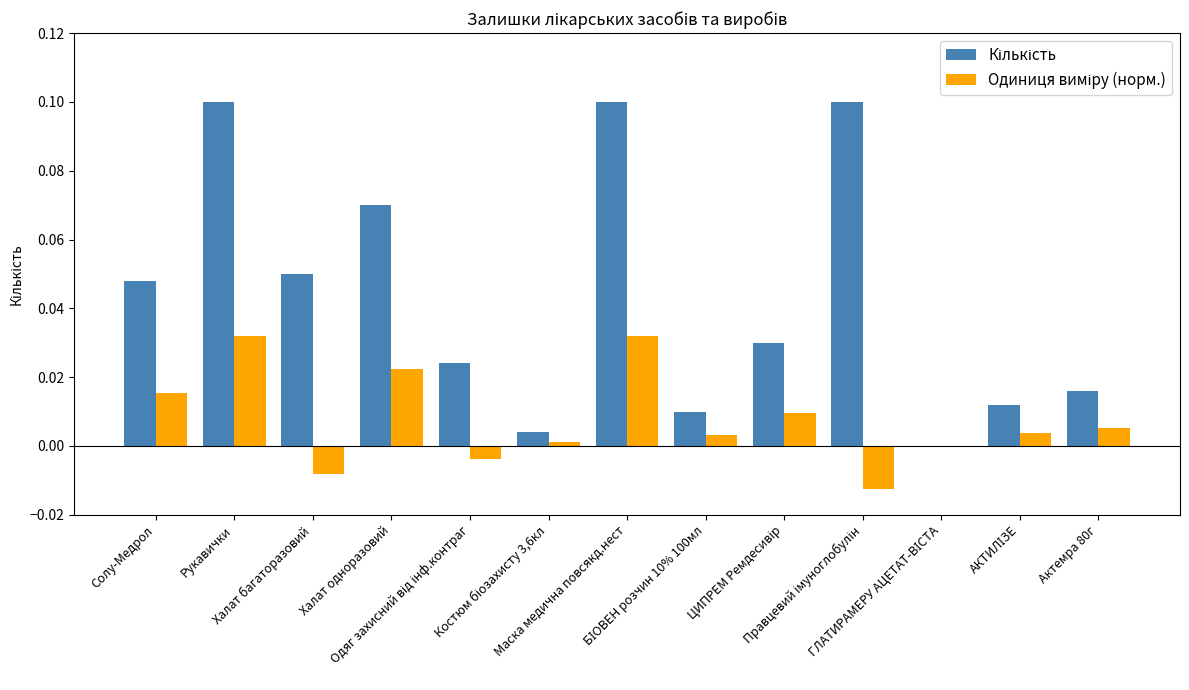

Count the number of data series in this chart.

2